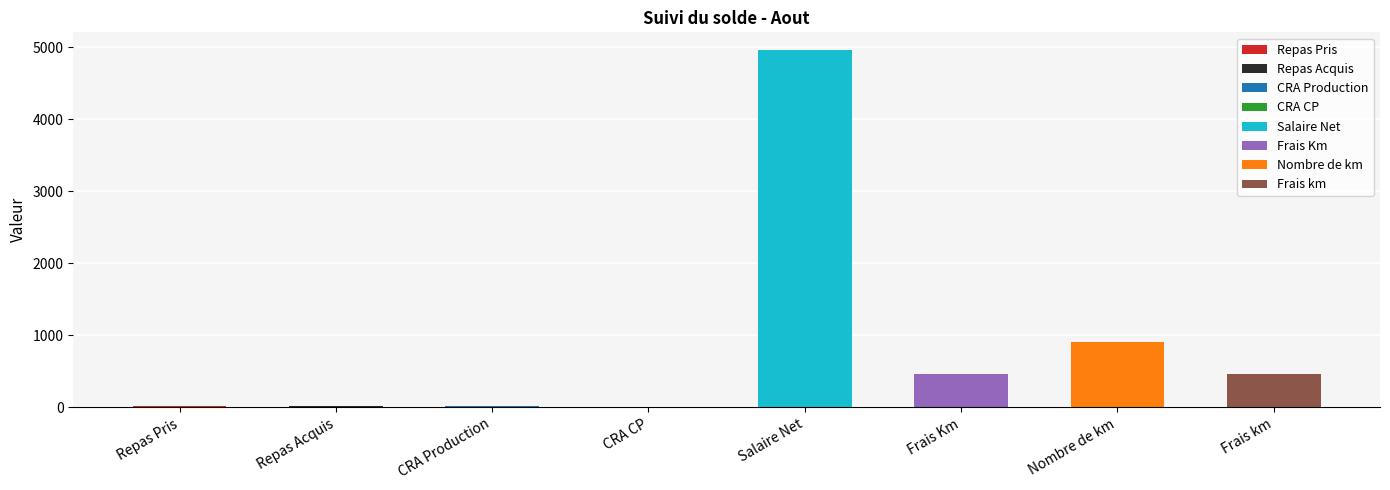

What is the change in value from 6 to 7?

-445.4